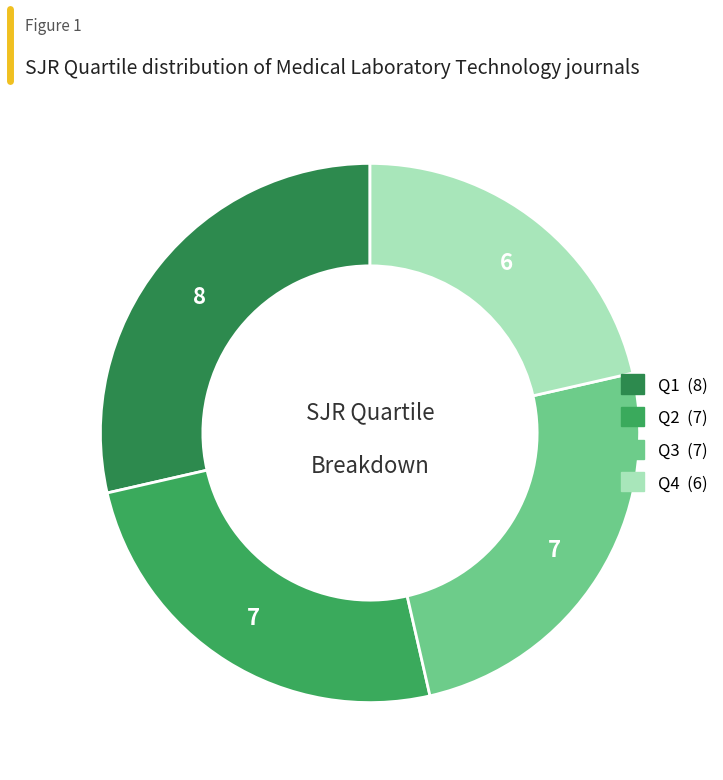

Rank the categories by value from lowest to highest.

Q4, Q2, Q3, Q1